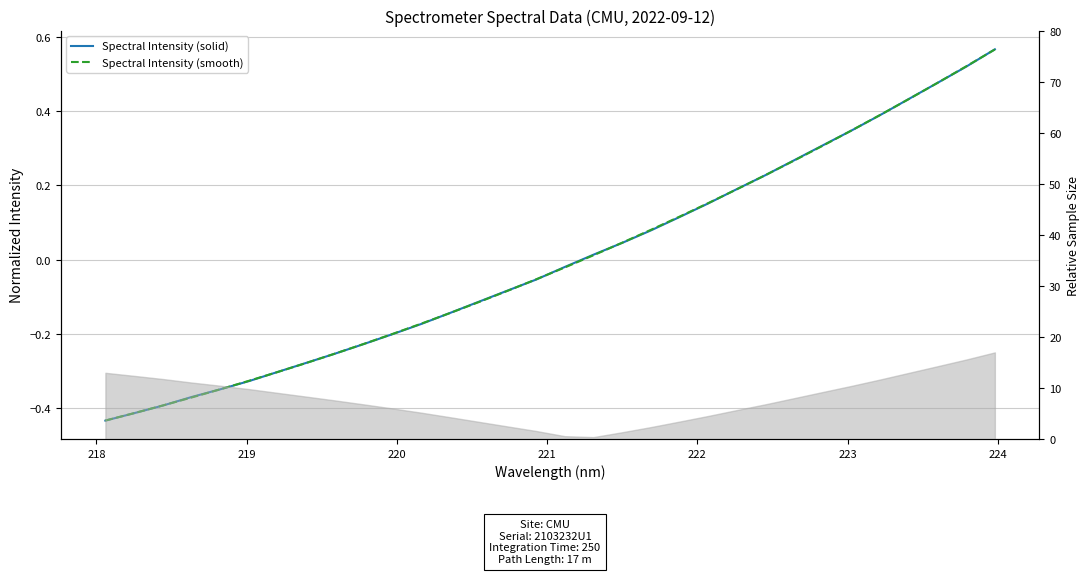

Reading left to right, extract all data points from this chart.

Spectral Intensity (solid): -0.4	-0.4	-0.4	-0.4	-0.3	-0.3	-0.3	-0.3	-0.3	-0.2	-0.2	-0.2	-0.1	-0.1	-0.1	-0.1	-0.0	0.0	0.0	0.1	0.1	0.2	0.2	0.2	0.3	0.3	0.3	0.4	0.4	0.5	0.5	0.6
Spectral Intensity (smooth): -0.4	-0.4	-0.4	-0.4	-0.3	-0.3	-0.3	-0.3	-0.3	-0.2	-0.2	-0.2	-0.1	-0.1	-0.1	-0.1	-0.0	0.0	0.0	0.1	0.1	0.2	0.2	0.2	0.3	0.3	0.3	0.4	0.4	0.5	0.5	0.6